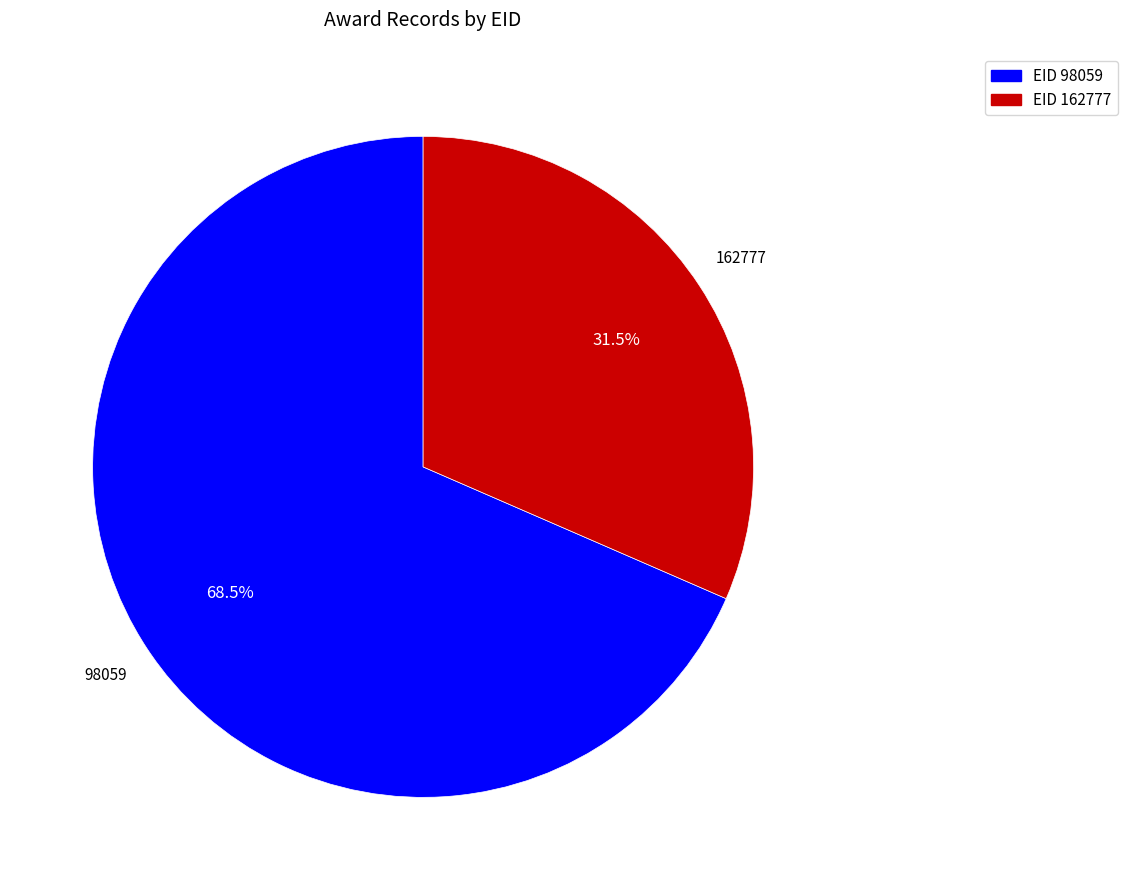

Is there any slice that represents more than half of the pie?

Yes